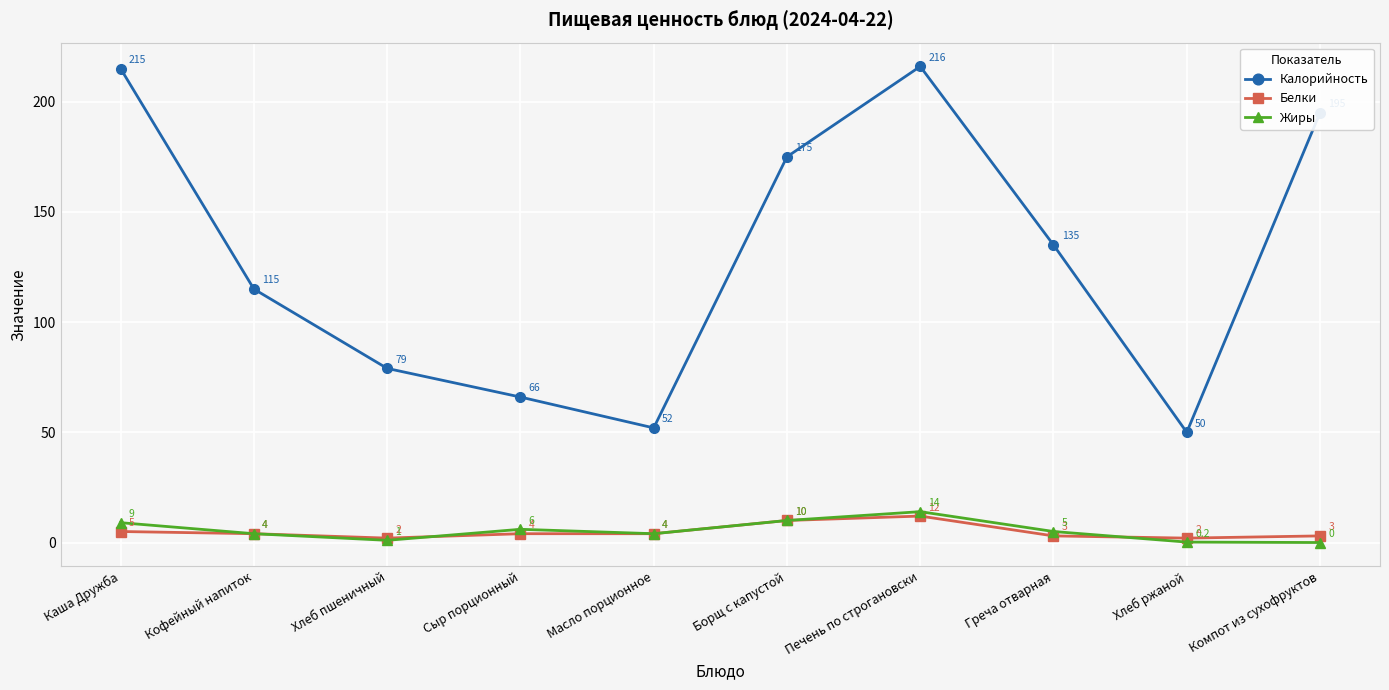

At Печень по строгановски, list the series in order from smallest to largest.

Белки, Жиры, Калорийность